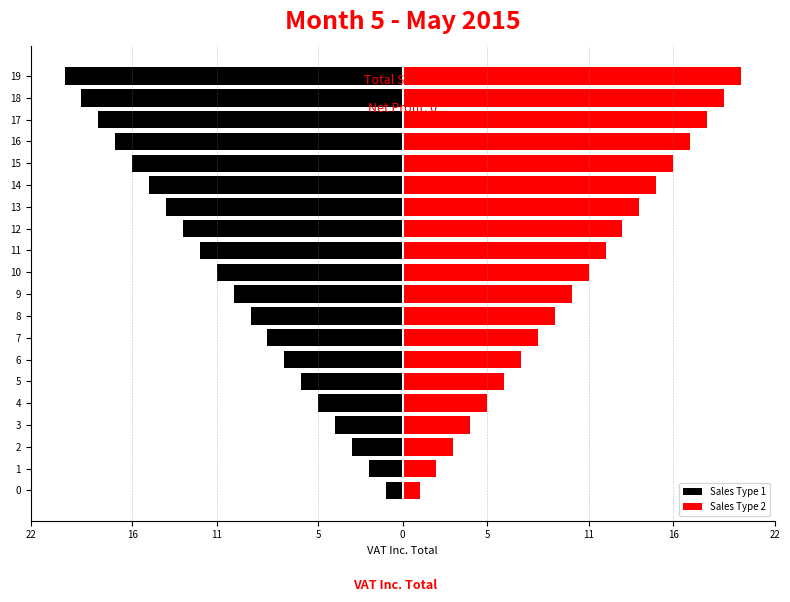

Are the bars grouped side by side (vs. stacked)?

Yes